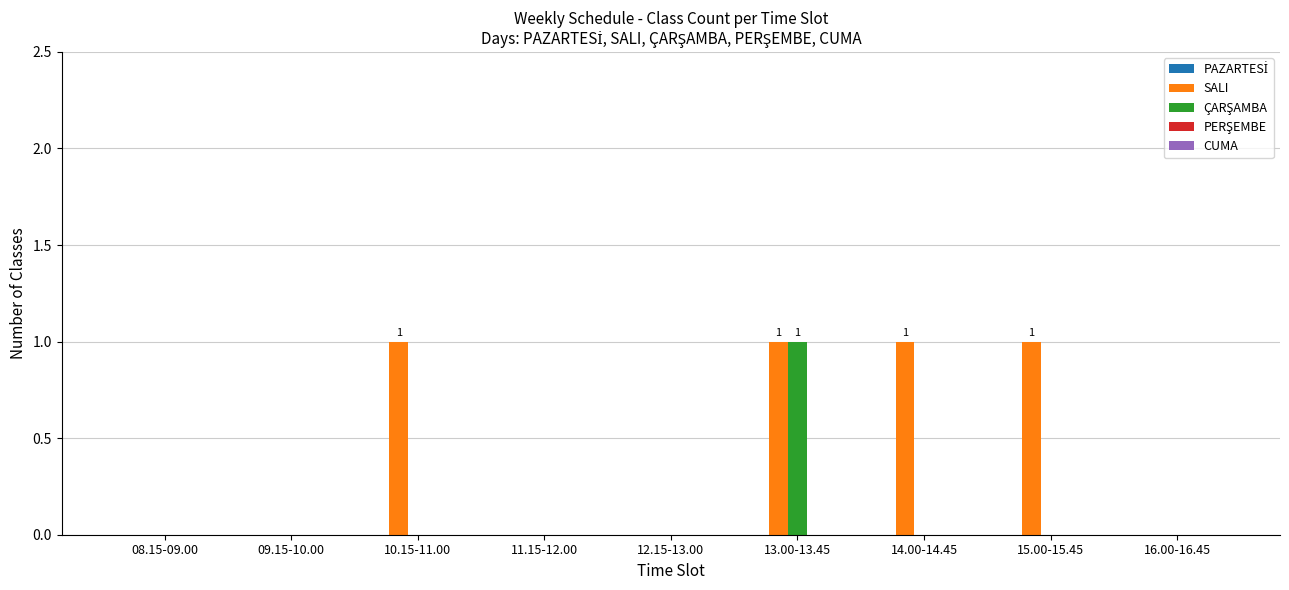

How many groups of bars are there?

9